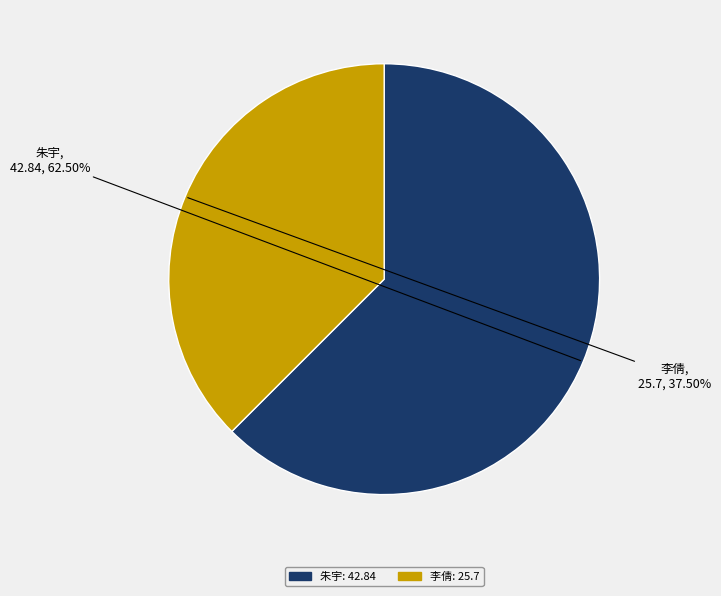

Rank the categories by value from highest to lowest.

朱宇, 李倩